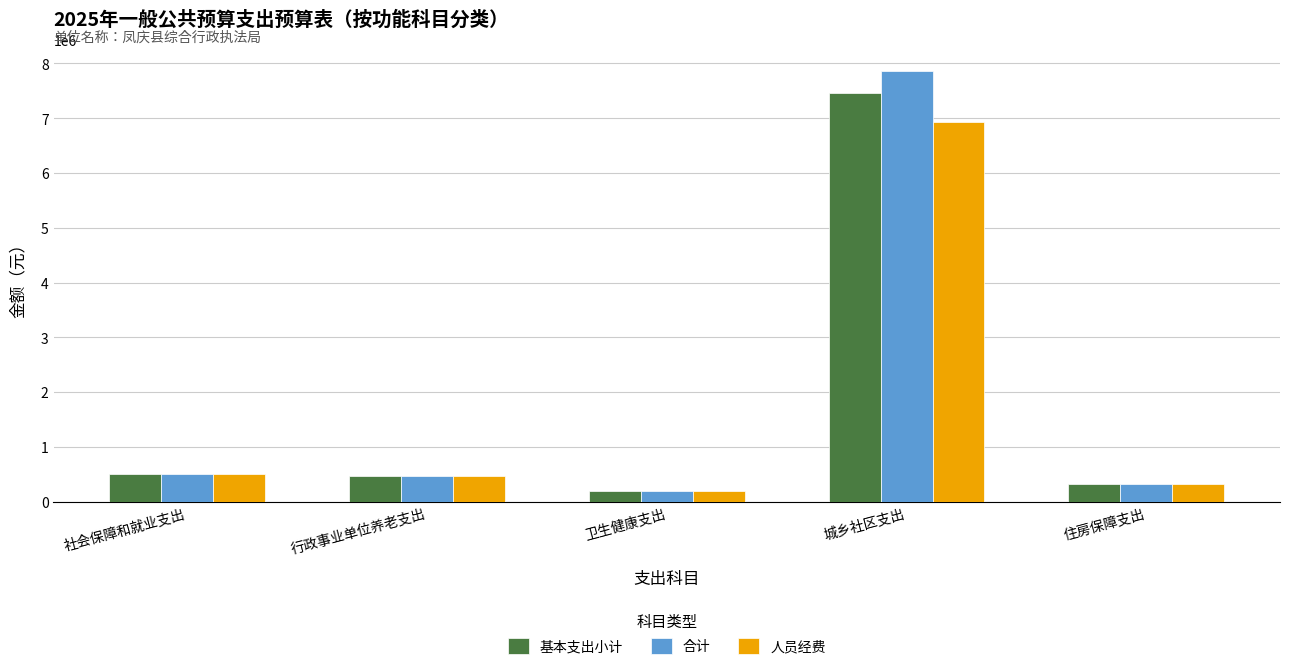

True or false: 人员经费 has a value of 509616.0 at 社会保障和就业支出.

True